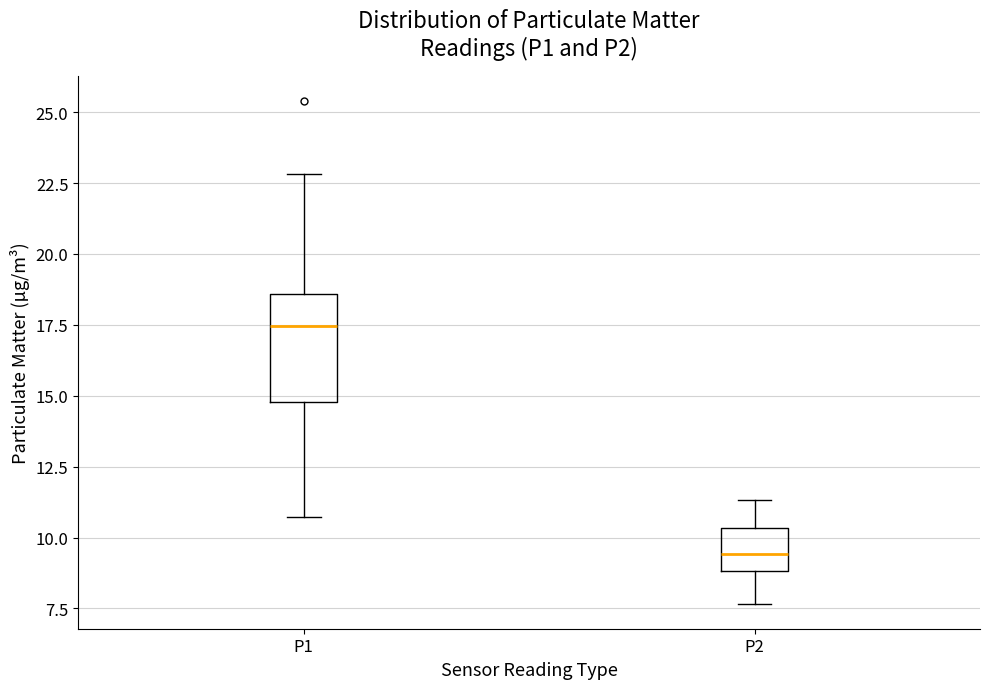

Reading left to right, read every box against the y-axis: the position of its median line, the range the box covers, and the ends of its whiskers. The values are not printed on the chart, so give them approximately, as read against the axis.

P1: median 17.5, box 15.0 to 18.5, whiskers 10.5 to 23.0
P2: median 9.5, box 9.0 to 10.5, whiskers 7.5 to 11.5